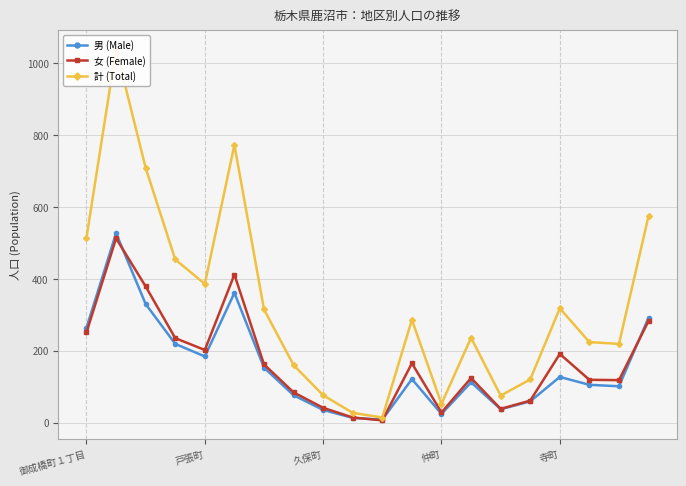

What is the minimum value shown in the chart?

6